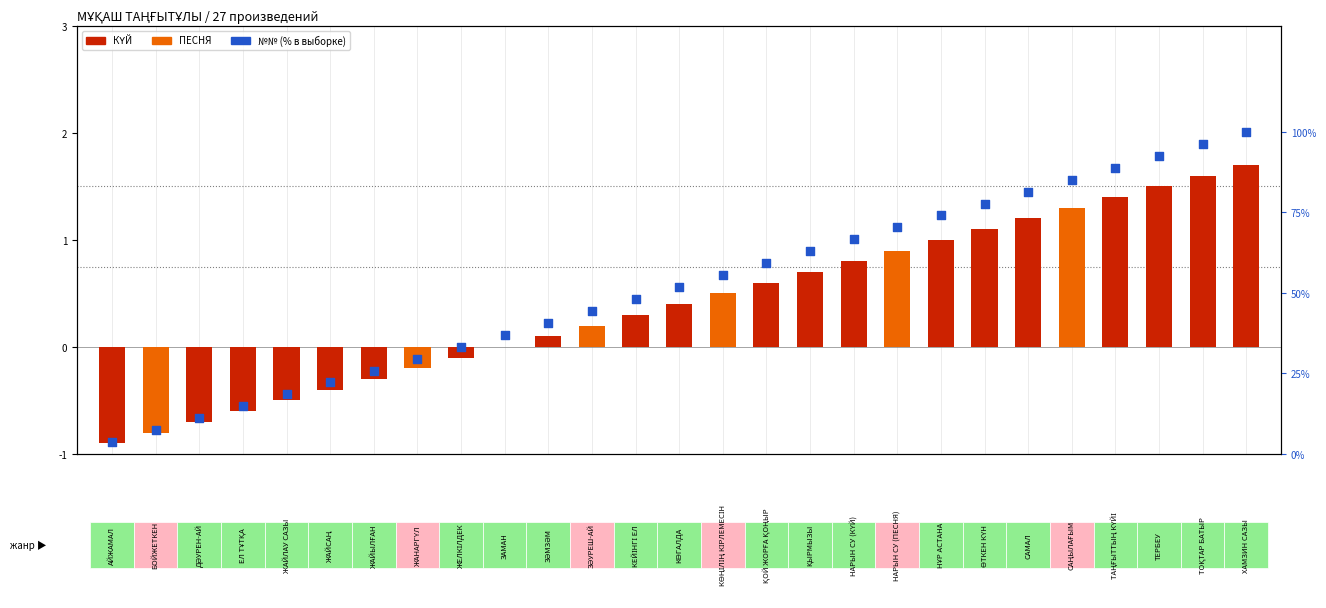

Which series contains the highest Y value?

% в выборке